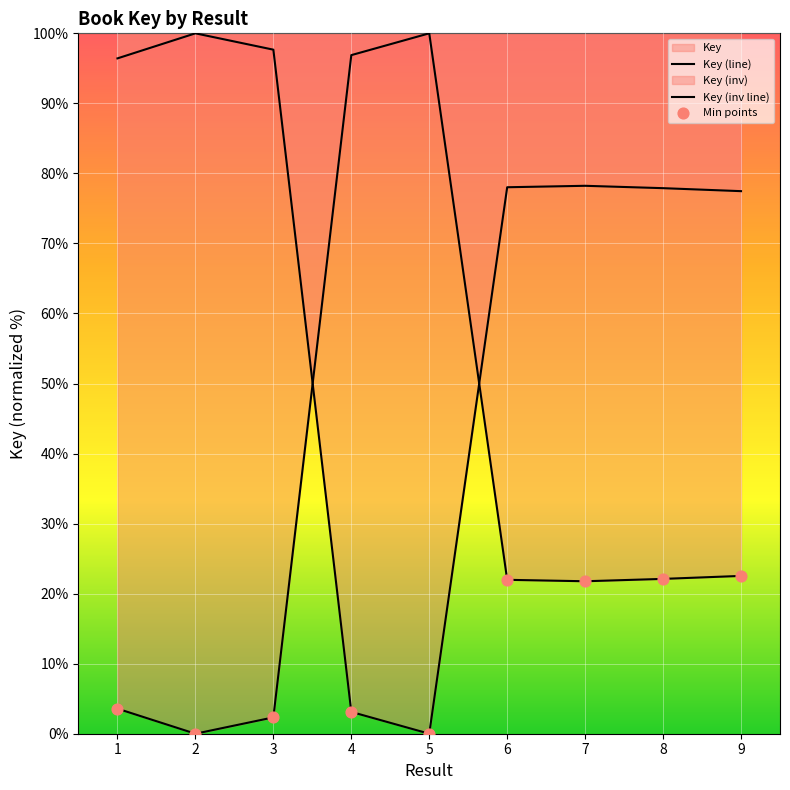

What is the change in value from 2 to 9?

-22.5